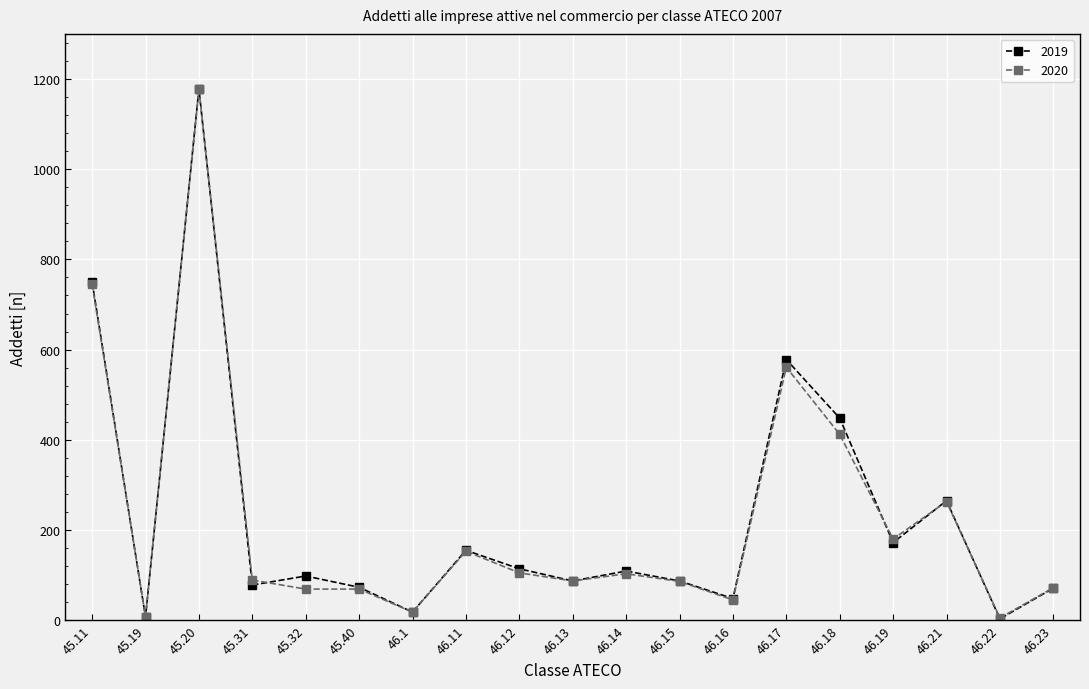

What is the label of the 17th point from the right?

45.20